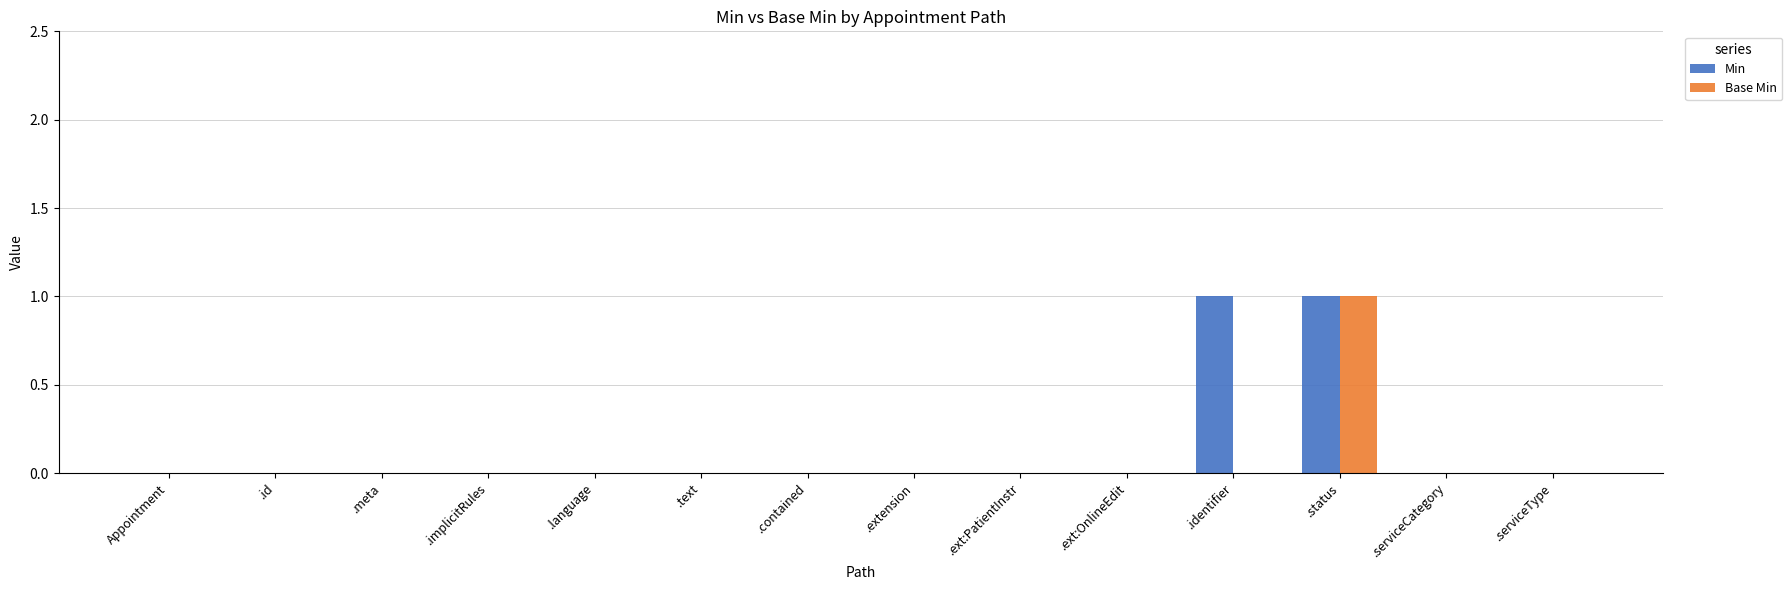

True or false: Base Min has a value of 0 at .text.

True